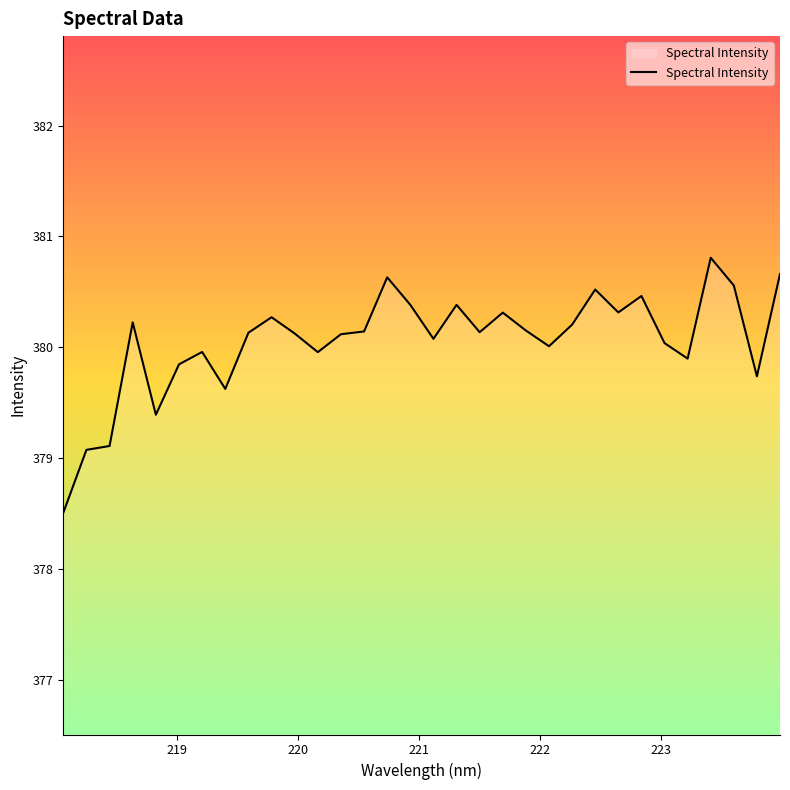

Count the number of data series in this chart.

1